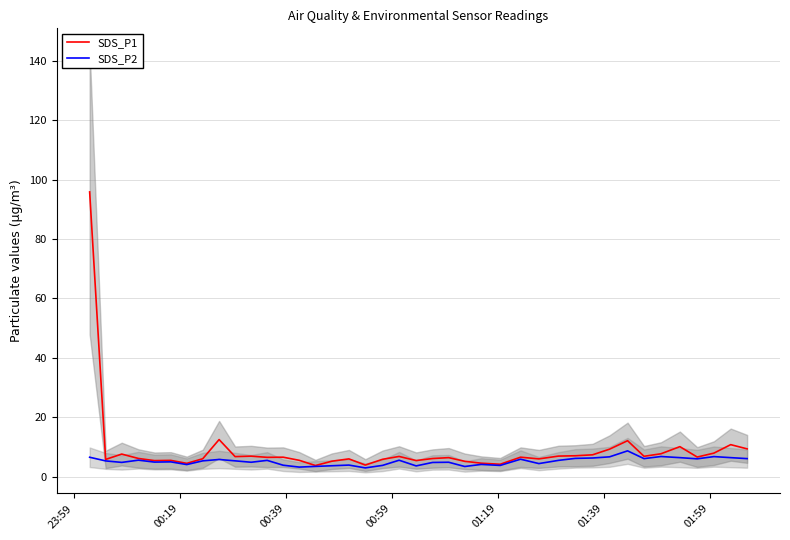

Is this an area chart (filled region under the line)?

No